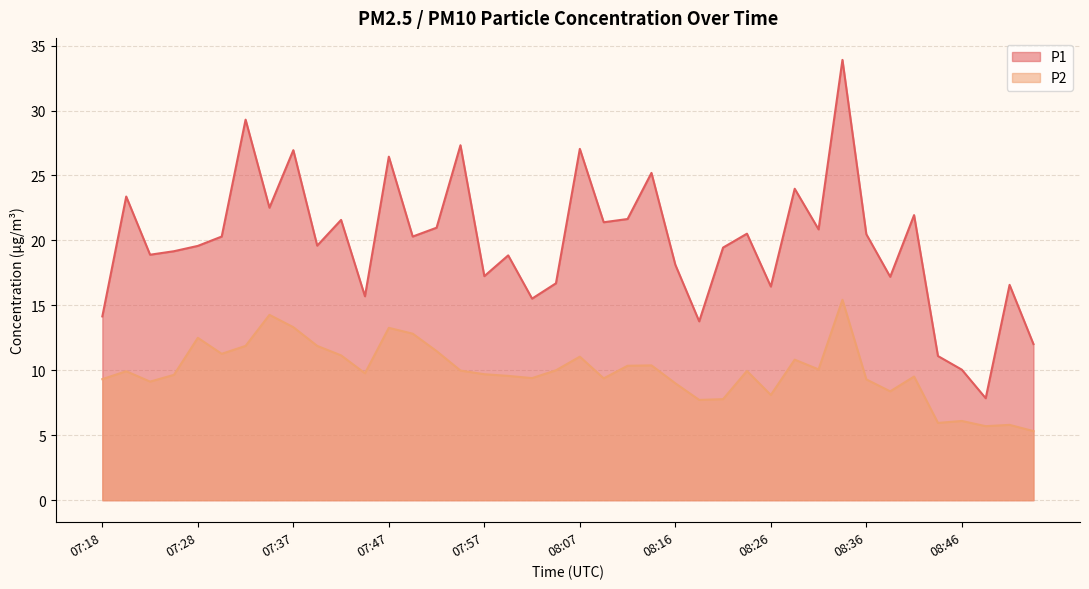

How many lines are shown in the chart?

2